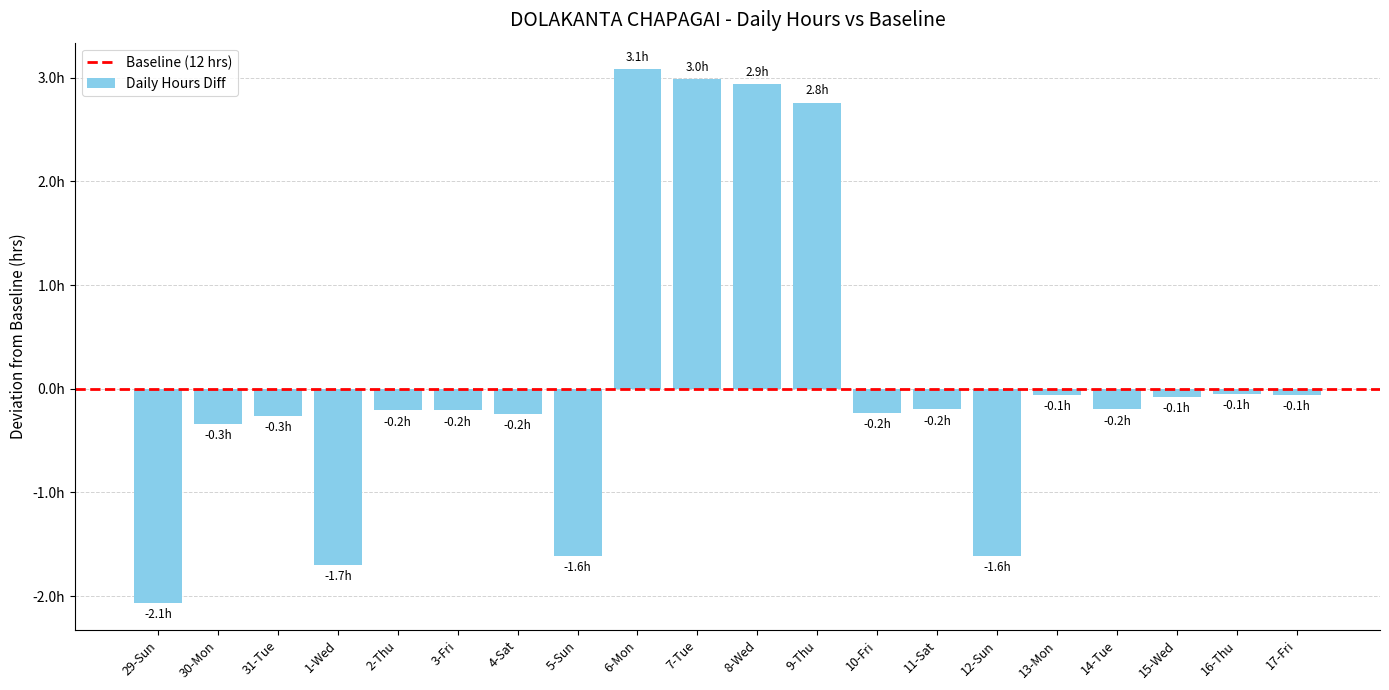

Does the chart contain any negative values?

Yes